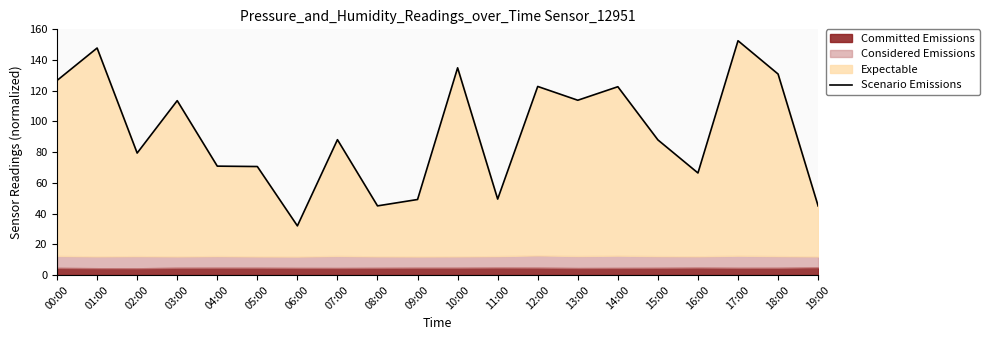

Which label corresponds to the smallest value in the chart?

06:00